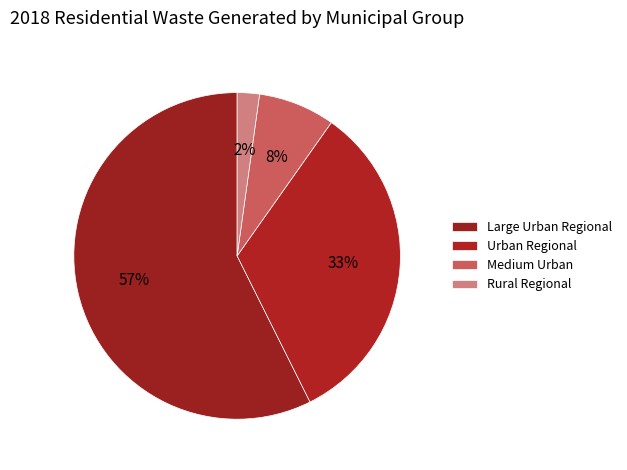

True or false: Urban Regional accounts for 33% of the total.

True